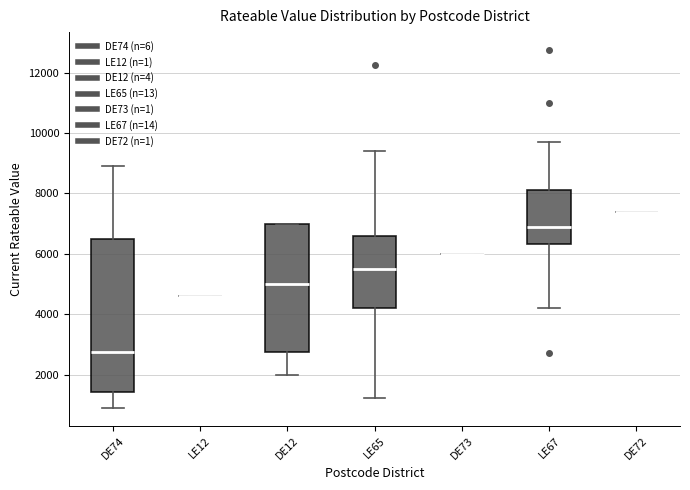

Reading left to right, read every box against the y-axis: the position of its median line, the range the box covers, and the ends of its whiskers. The values are not printed on the chart, so give them approximately, as read against the axis.

DE74: median 2800, box 1400 to 6400, whiskers 800 to 9000
LE12: box collapsed to a line at 4600, whiskers 4600 to 4600
DE12: median 5000, box 2800 to 7000, whiskers 2000 to 7000
LE65: median 5600, box 4200 to 6600, whiskers 1200 to 9400
DE73: box collapsed to a line at 6000, whiskers 6000 to 6000
LE67: median 7000, box 6400 to 8200, whiskers 4200 to 9800
DE72: box collapsed to a line at 7400, whiskers 7400 to 7400